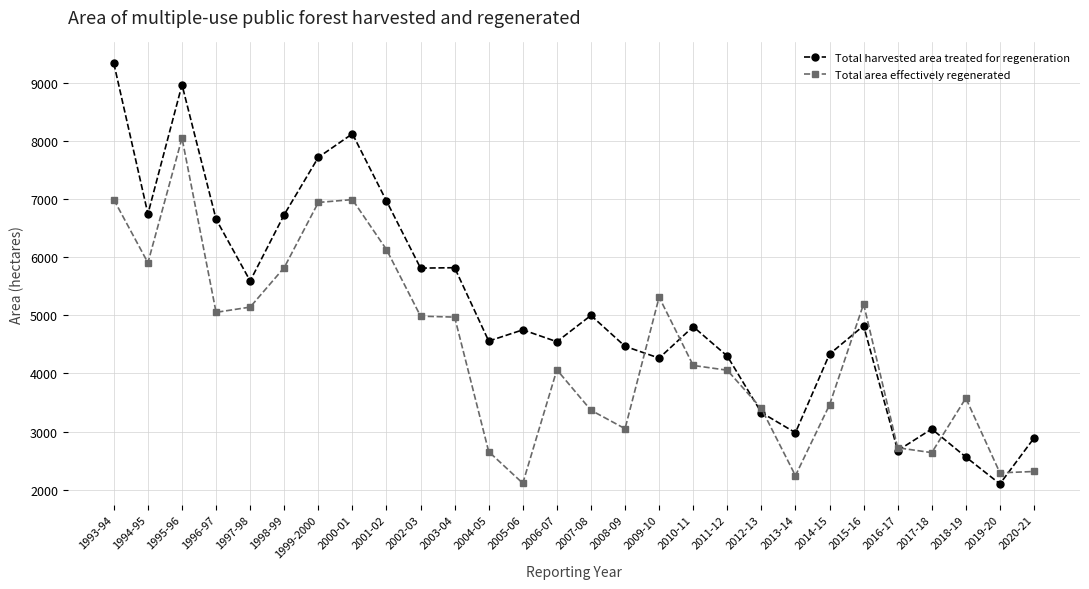

What is the difference between the highest and lowest values at 2007-08?

1630